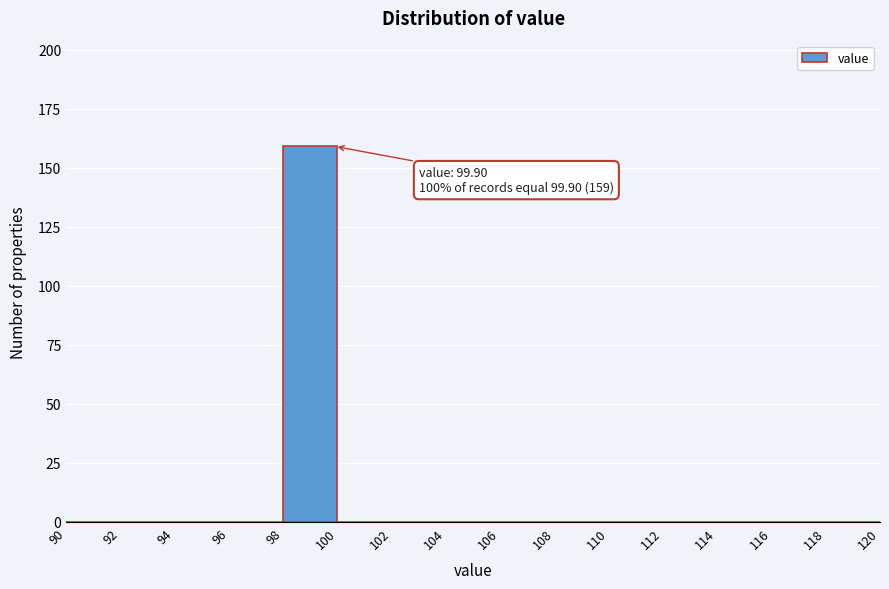

Over which range of the x-axis is the bar tallest?

98 to 100